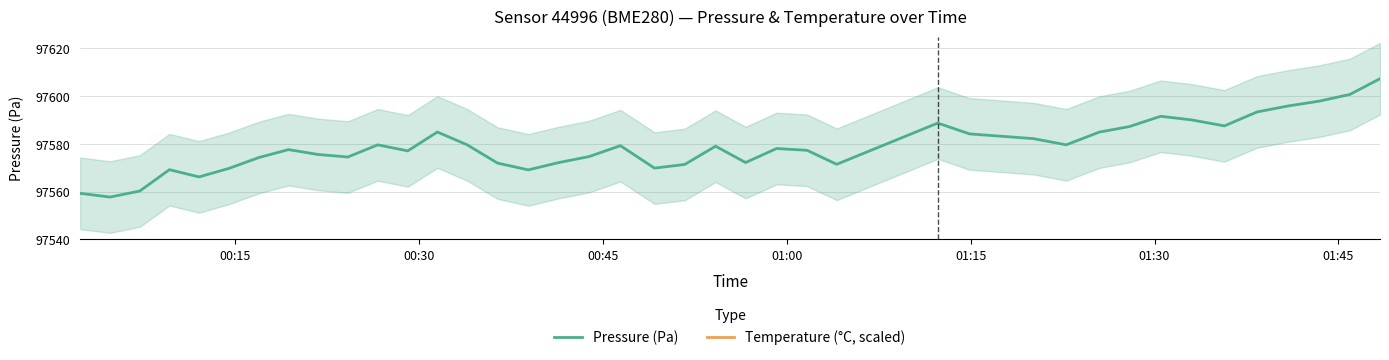

What is the maximum value for Pressure (Pa)?

97607.3